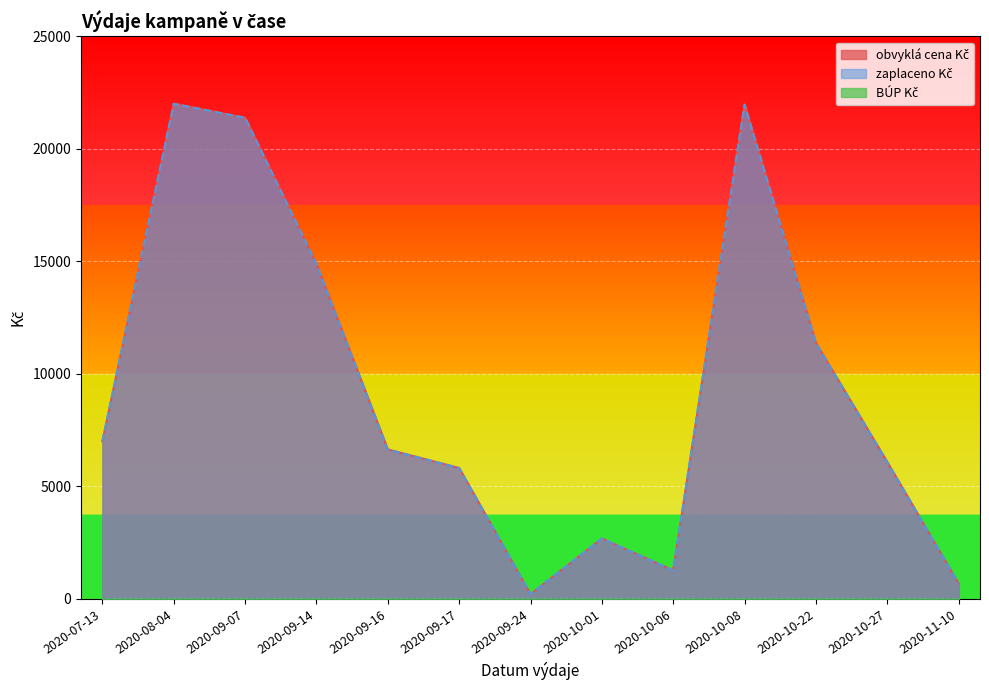

At which category is the sum across all series the highest?

2020-08-04